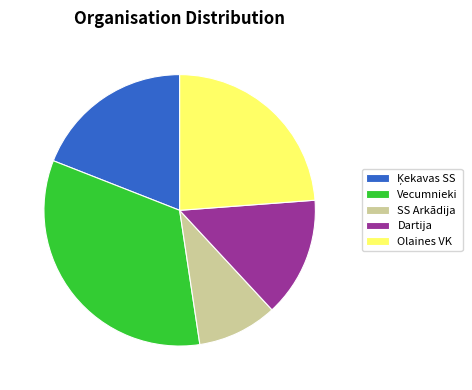

Which category has the biggest portion of the pie?

Vecumnieki